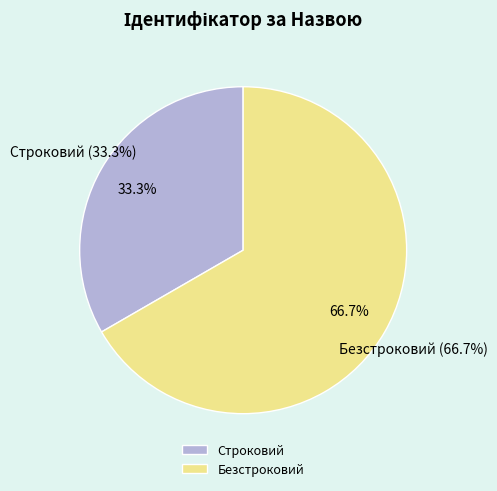

Is Строковий the majority of the pie?

No